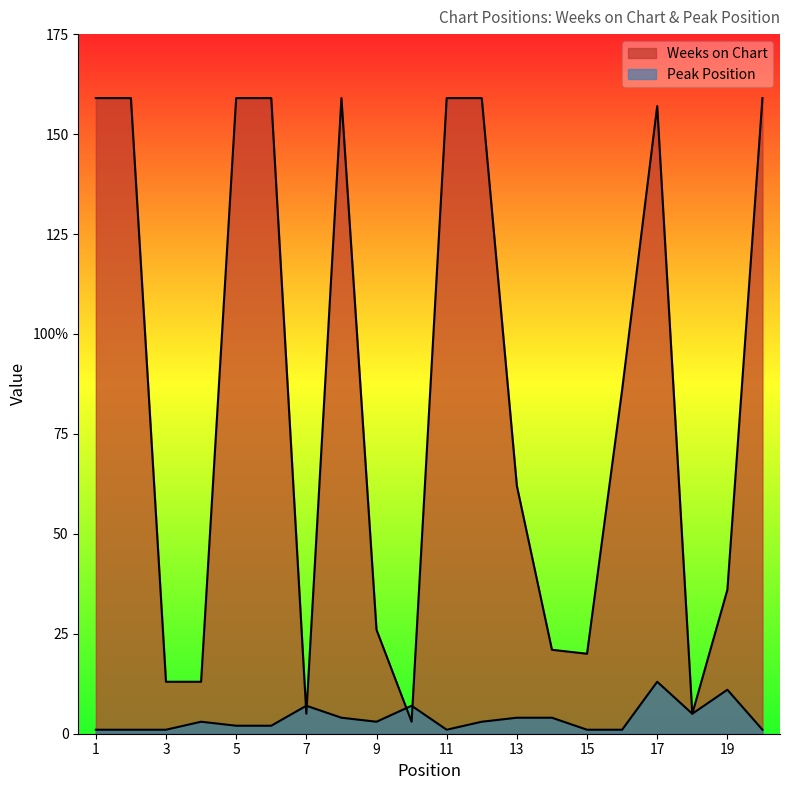

Which series ends up on top after the final intersection of Peak Position and Weeks on Chart?

Weeks on Chart